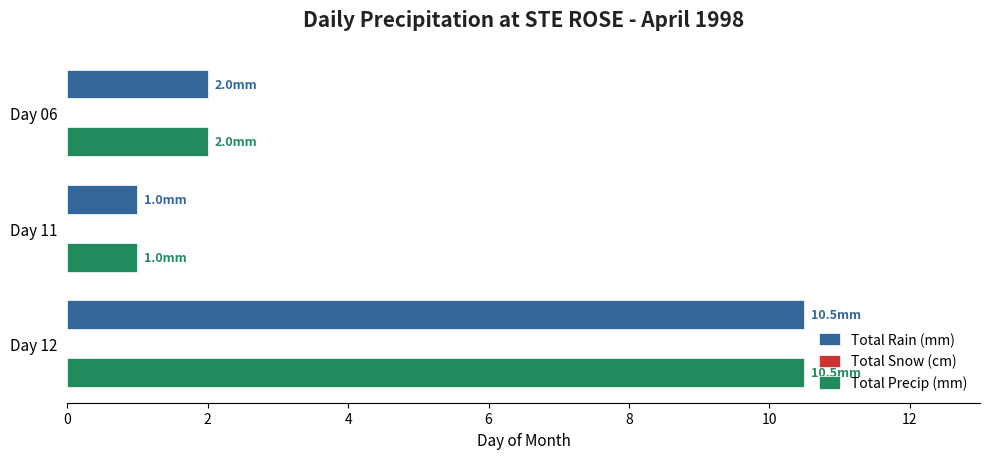

At which label is Total Precip (mm) closest to 5?

Day 06